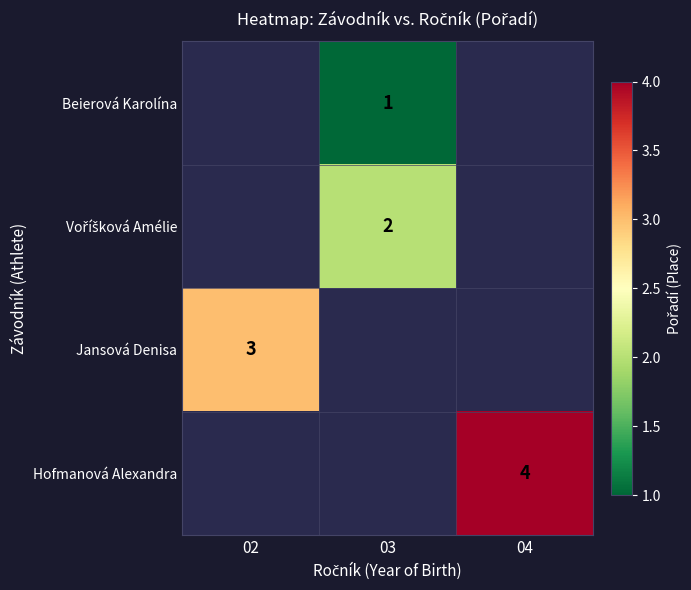

Rank the series by their maximum value, from lowest to highest.

Beierová Karolína, Voříšková Amélie, Jansová Denisa, Hofmanová Alexandra